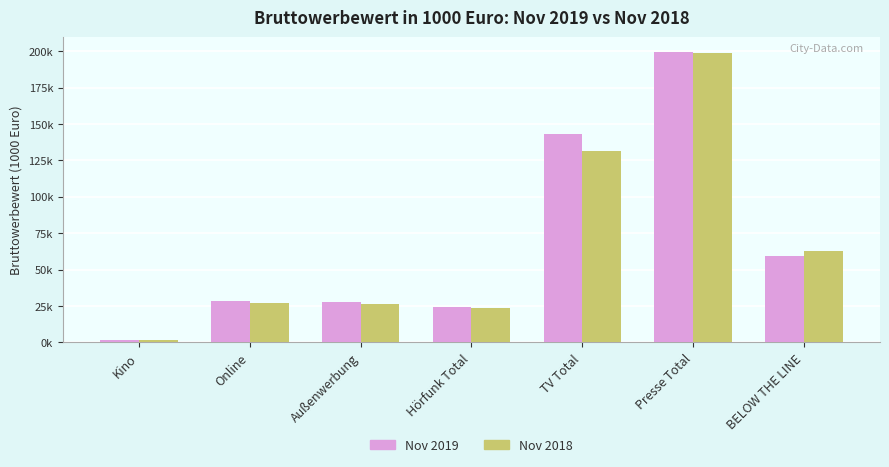

Rank the series at BELOW THE LINE from lowest to highest value.

Nov 2019, Nov 2018